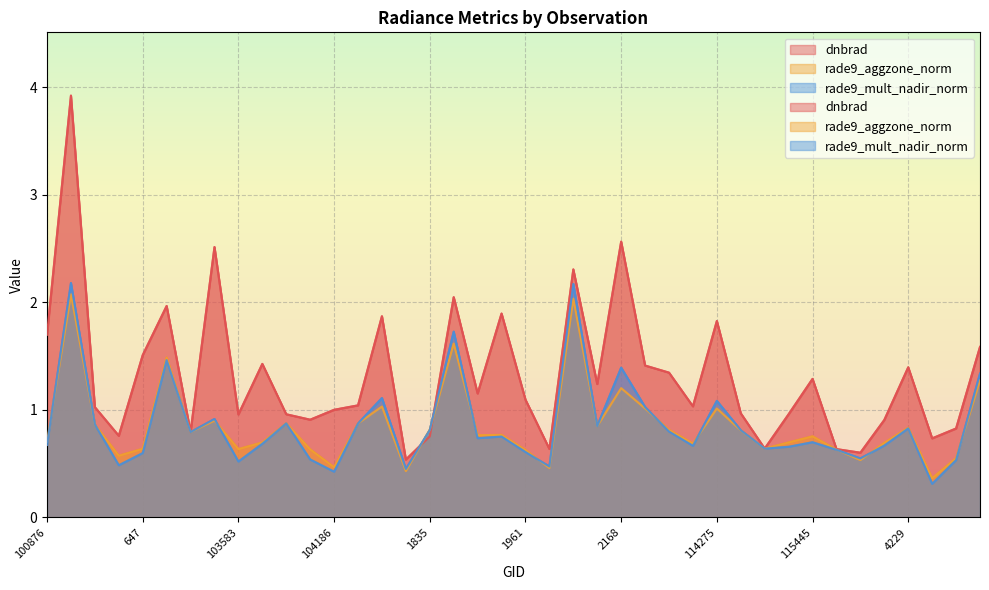

Where is rade9_aggzone_norm nearest to the value 1?

114275